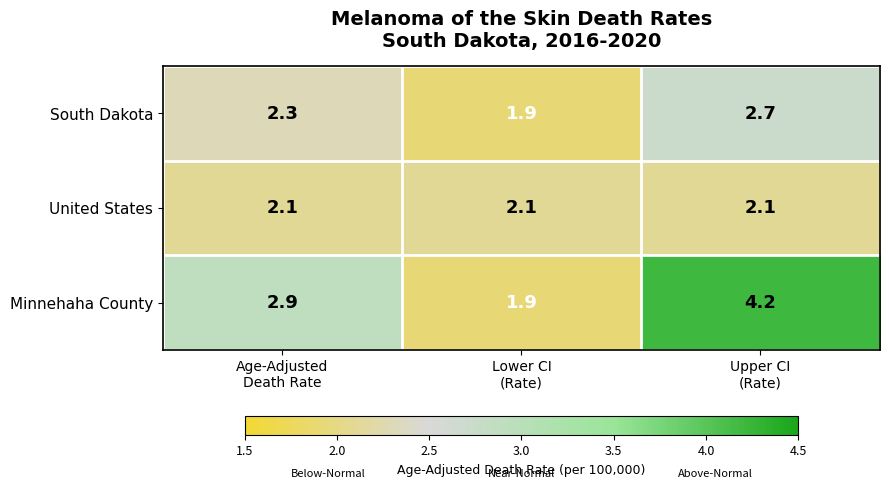

What is the maximum value for United States?

2.1